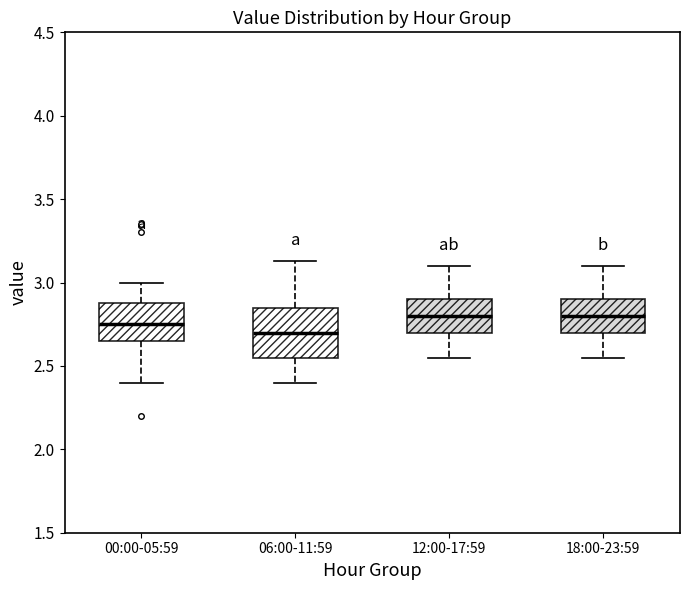

Reading left to right, transcribe this box plot: for each box, give where its median line is, the range the box spans, and where its two whiskers end, as read against the y-axis. The values are not printed on the chart, so give them approximately, as read against the axis.

00:00-05:59: median 2.75, box 2.65 to 2.90, whiskers 2.40 to 3.00
06:00-11:59: median 2.70, box 2.55 to 2.85, whiskers 2.40 to 3.15
12:00-17:59: median 2.80, box 2.70 to 2.90, whiskers 2.55 to 3.10
18:00-23:59: median 2.80, box 2.70 to 2.90, whiskers 2.55 to 3.10